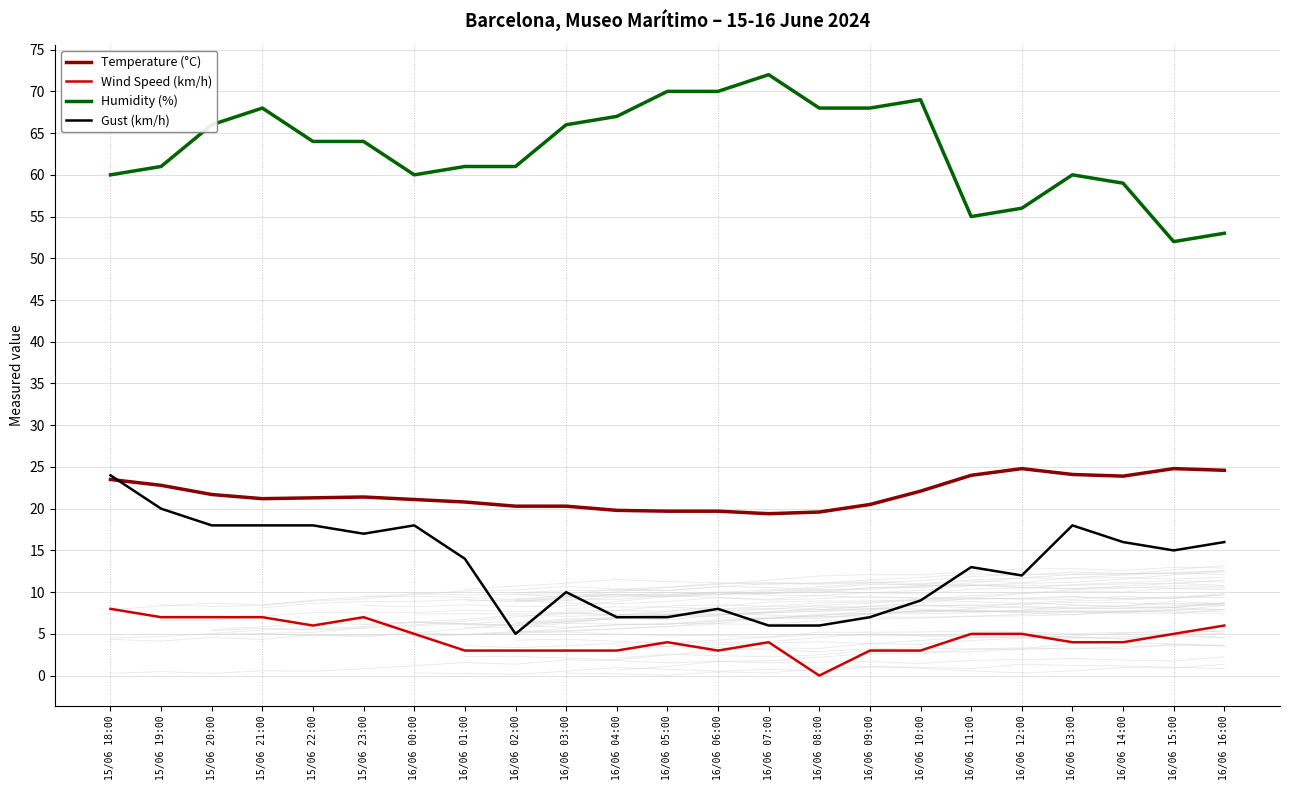

True or false: Humidity (%) and Gust (km/h) intersect in this chart.

False